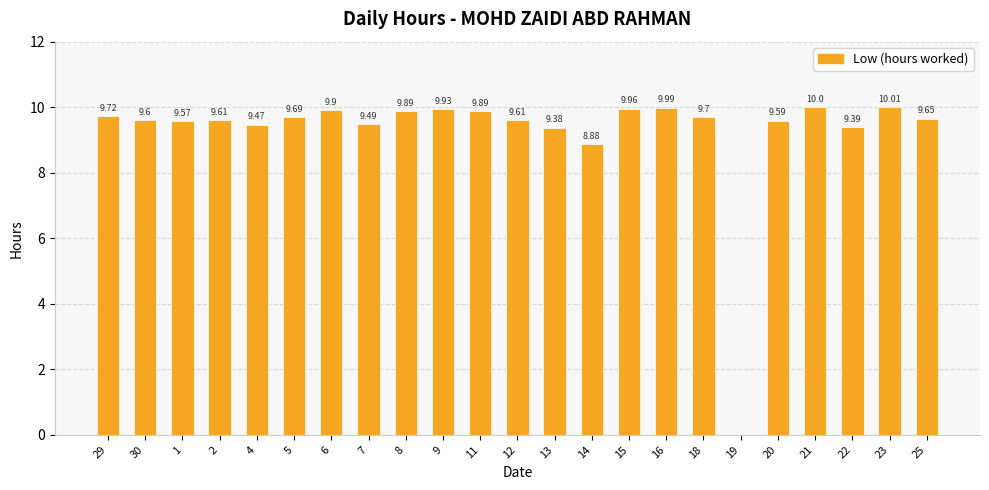

The chart shows a value of 5.1 at 2. True or false?

False